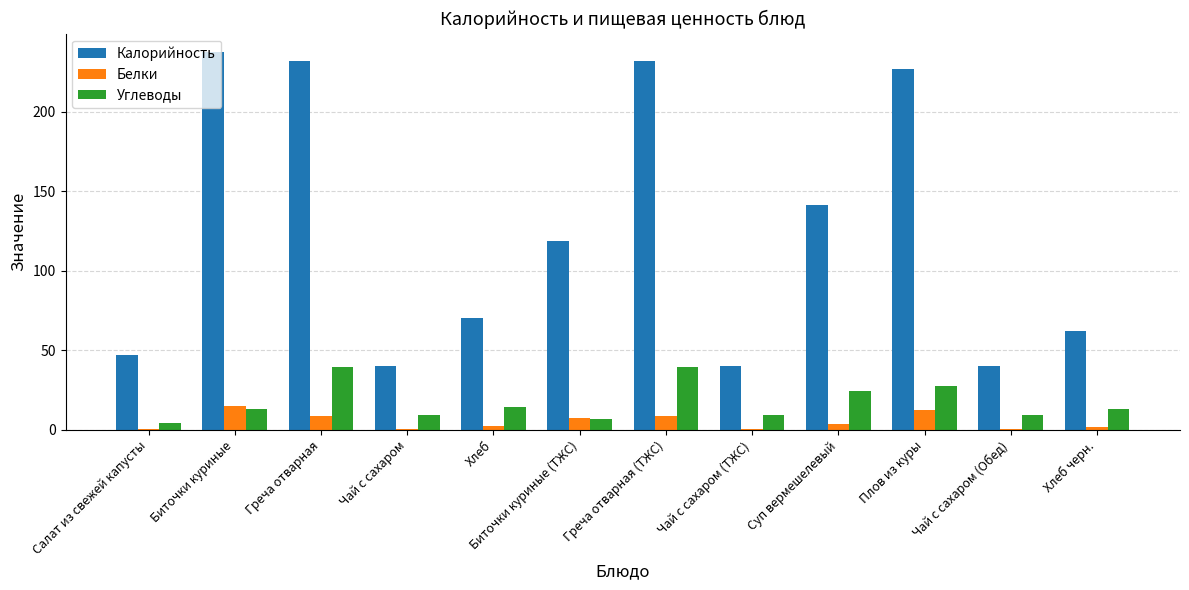

Which series has the largest total across all categories?

Калорийность